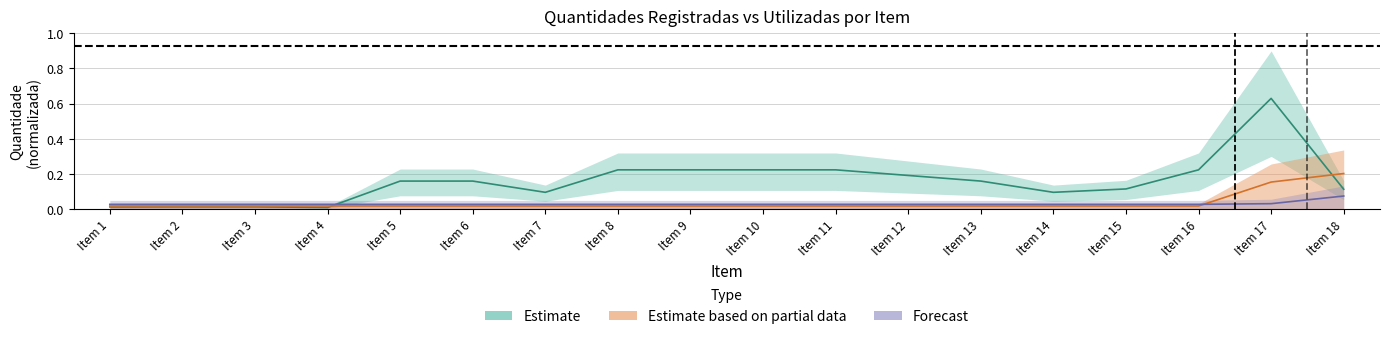

At how many categories does at least one series exceed 0?

18